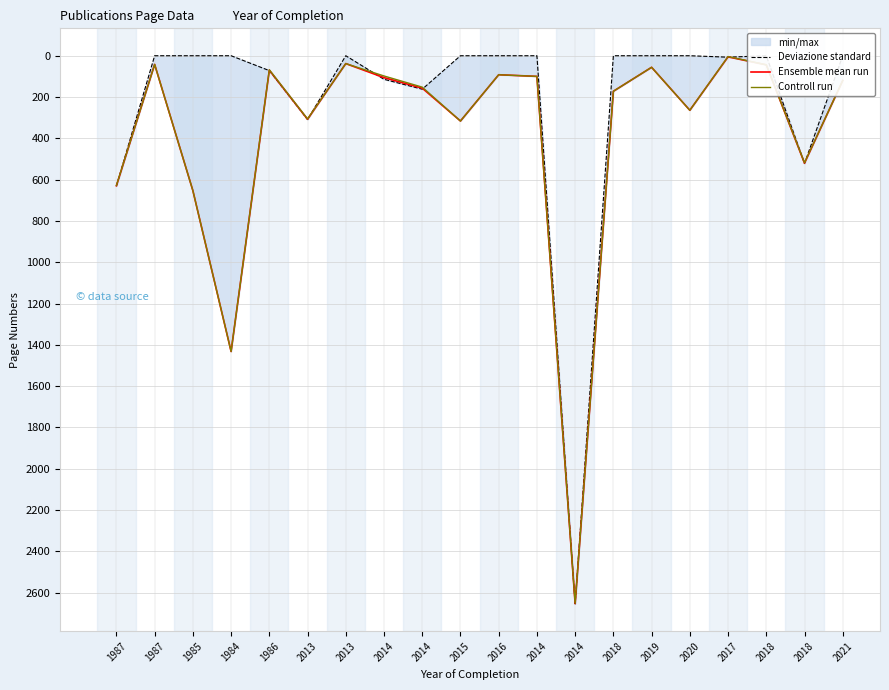

The Ensemble mean run series shows 12.5 at 2013. True or false?

False